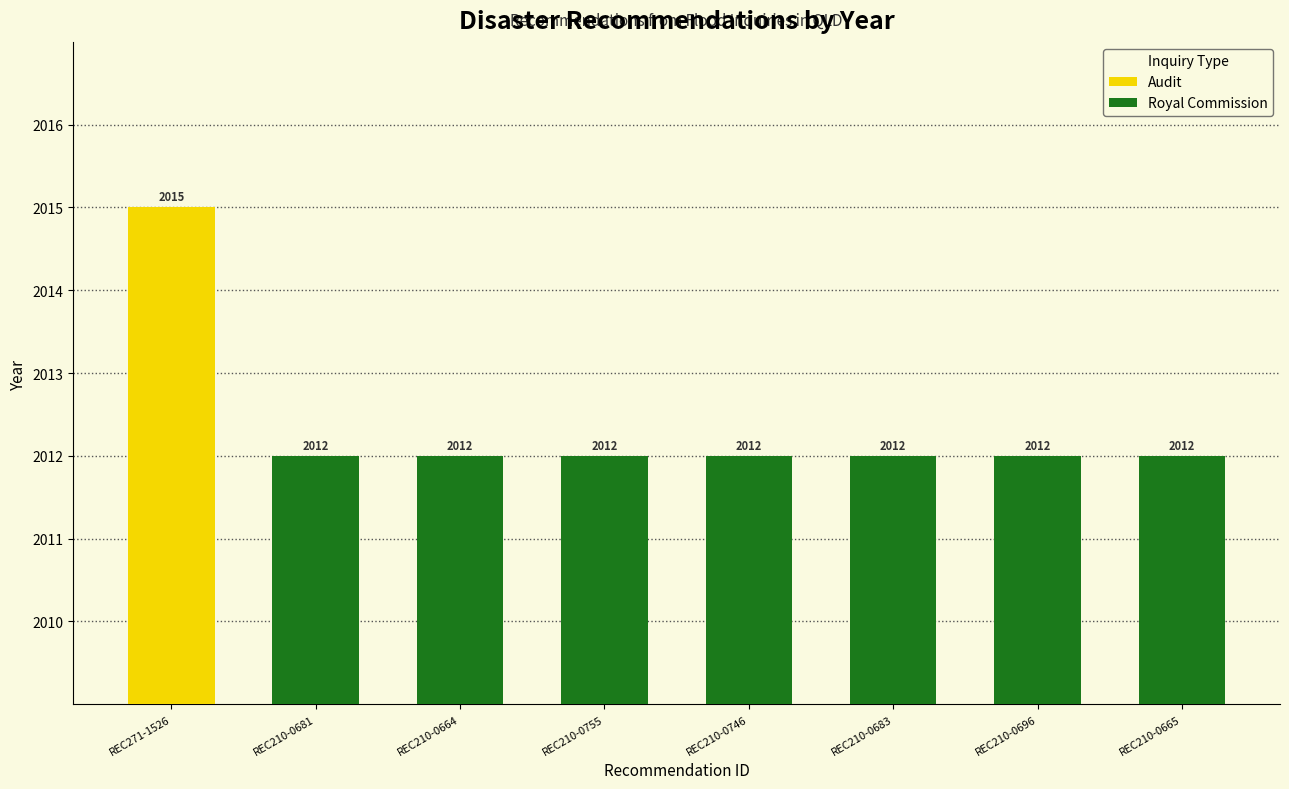

What is the greatest value displayed?

2015